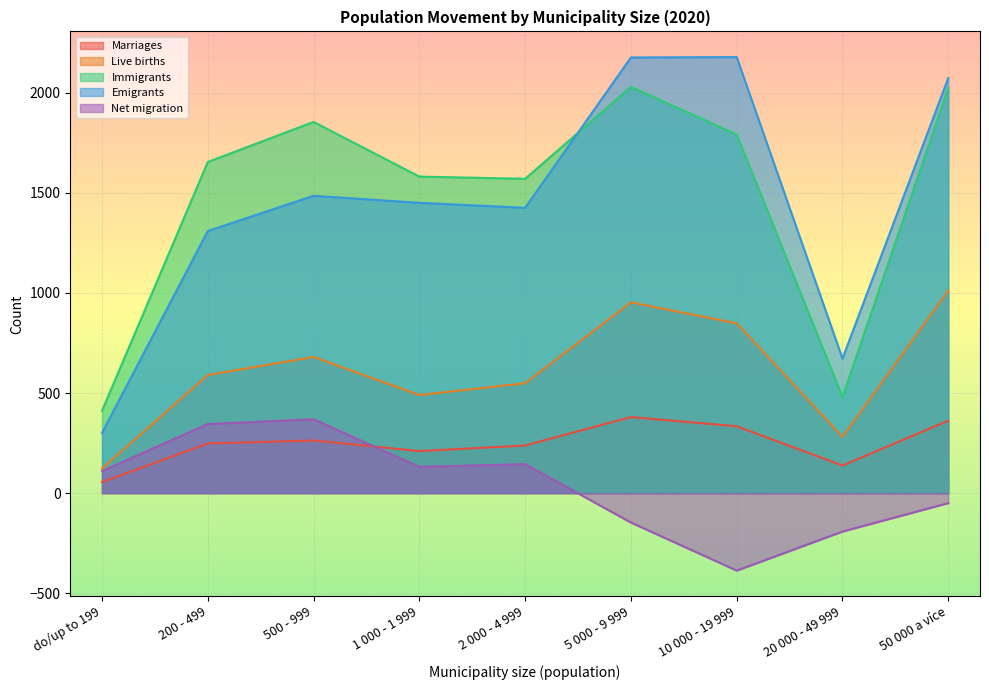

How many data points in Marriages are less than 248?

4